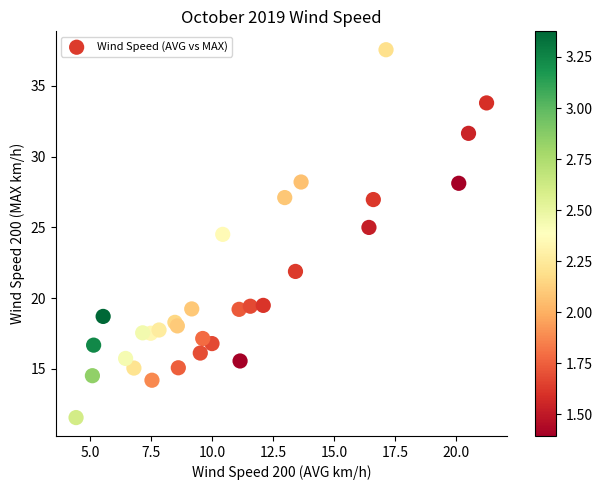

What Y value in the scatter plot is closest to 24?

24.5